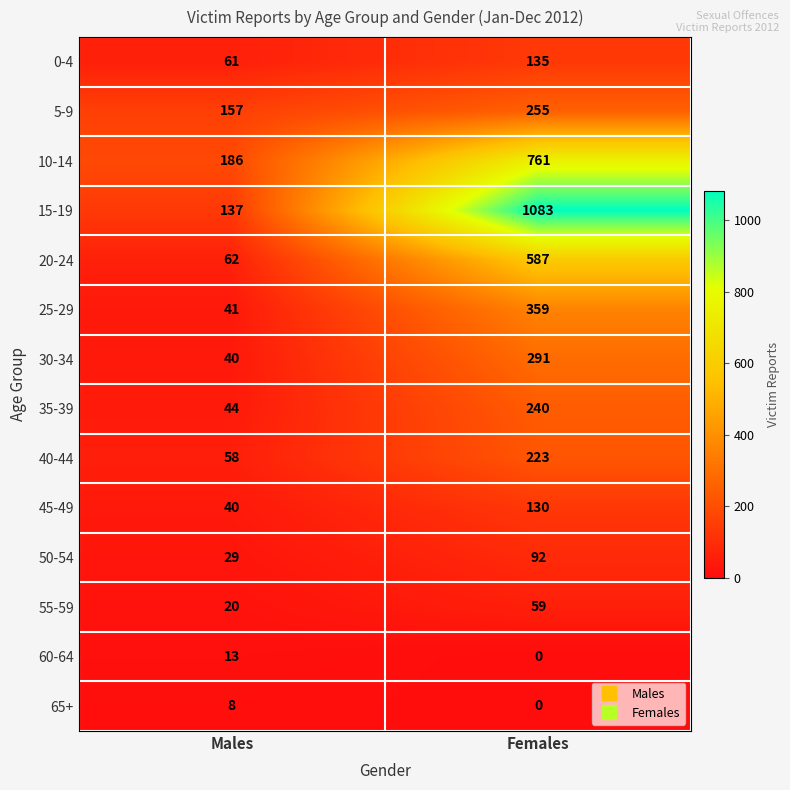

What is the maximum value shown in the chart?

1083